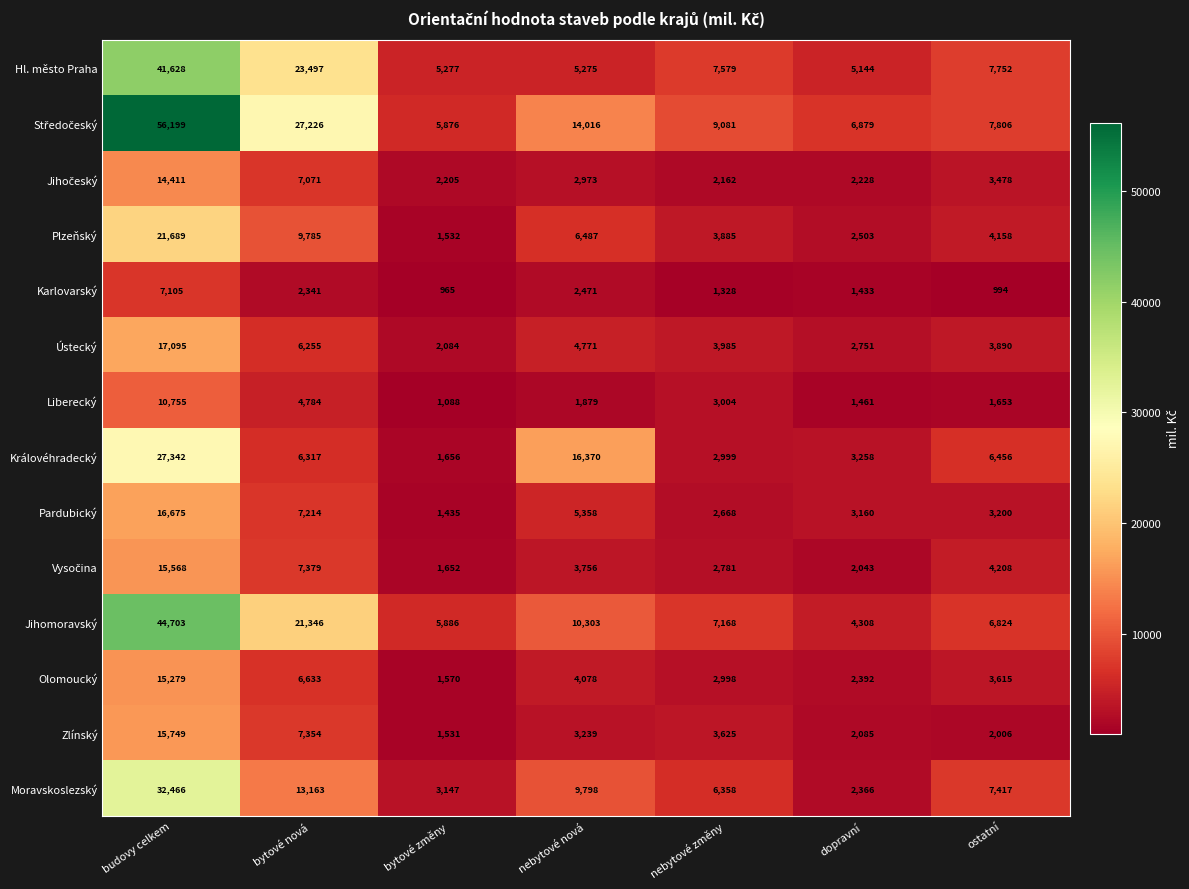

Count the number of categories in the chart.

7